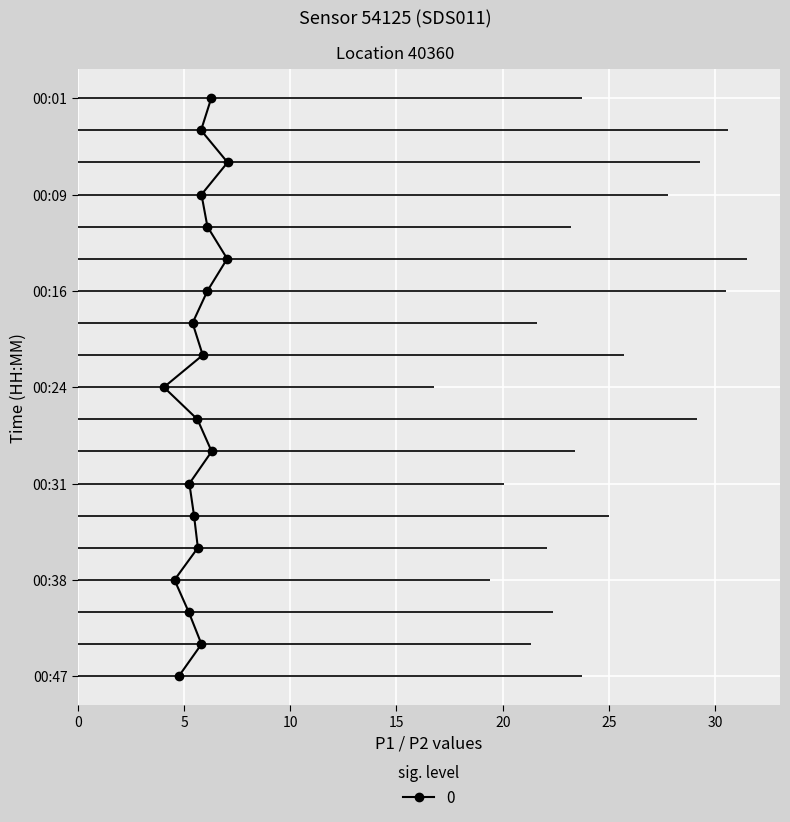

What is the value of the P1 point at the 13th from the left?

20.1